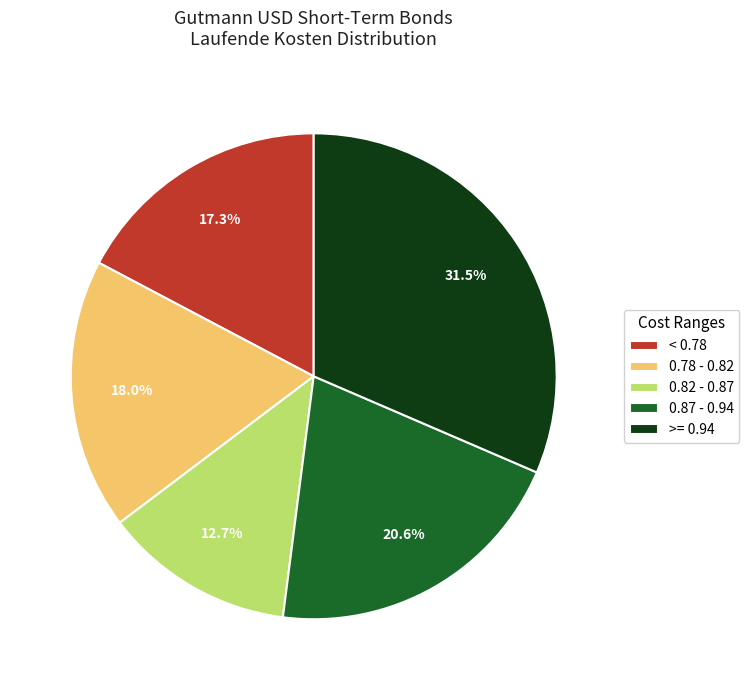

To the nearest percent, what is the difference between the largest and smallest slice percentages?

19%